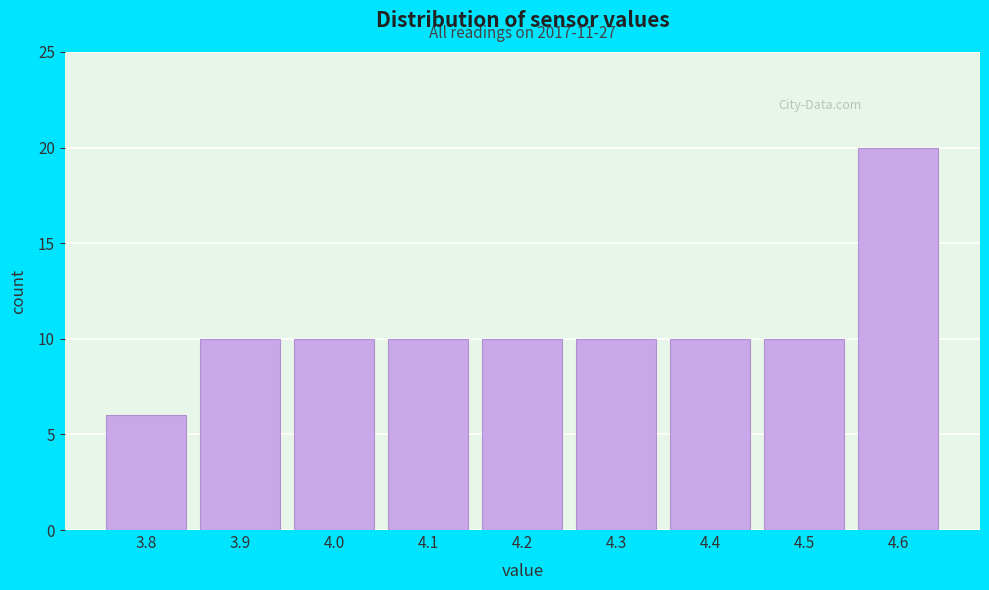

Which range on the x-axis has the tallest bar?

4.55 to 4.65